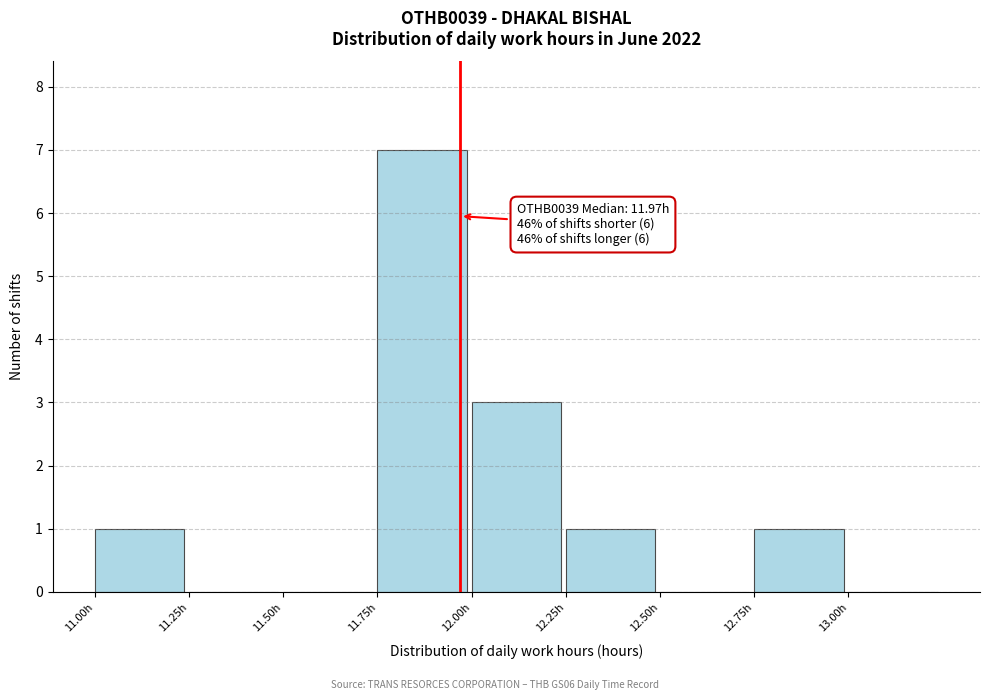

Over which range of the x-axis is the bar tallest?

11.75 to 12.00